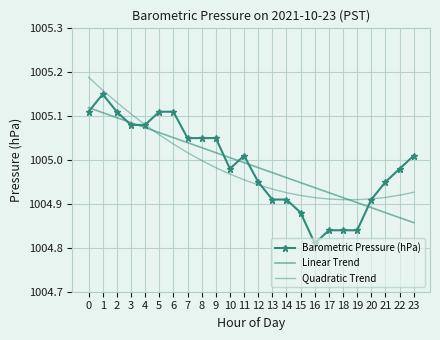

Where is the first local minimum for Quadratic Trend?

18